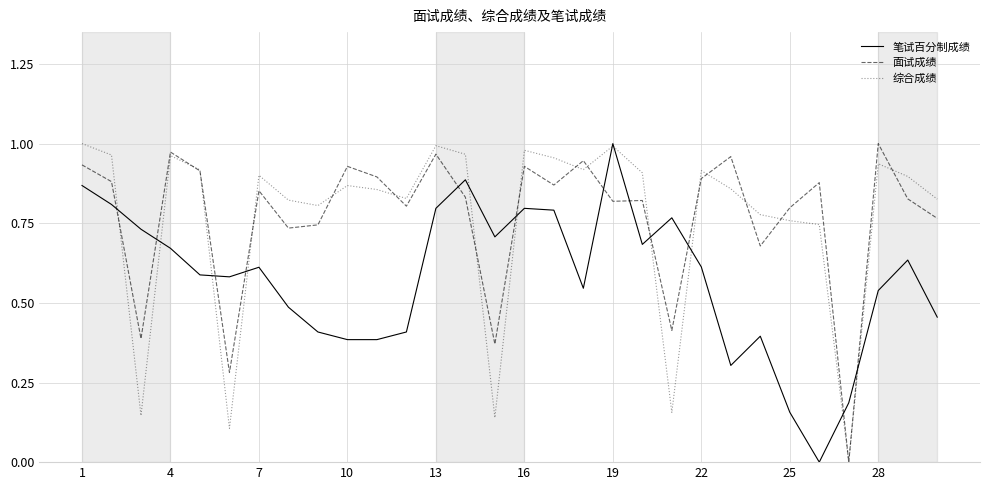

How many times do 笔试百分制成绩 and 面试成绩 cross each other?

12